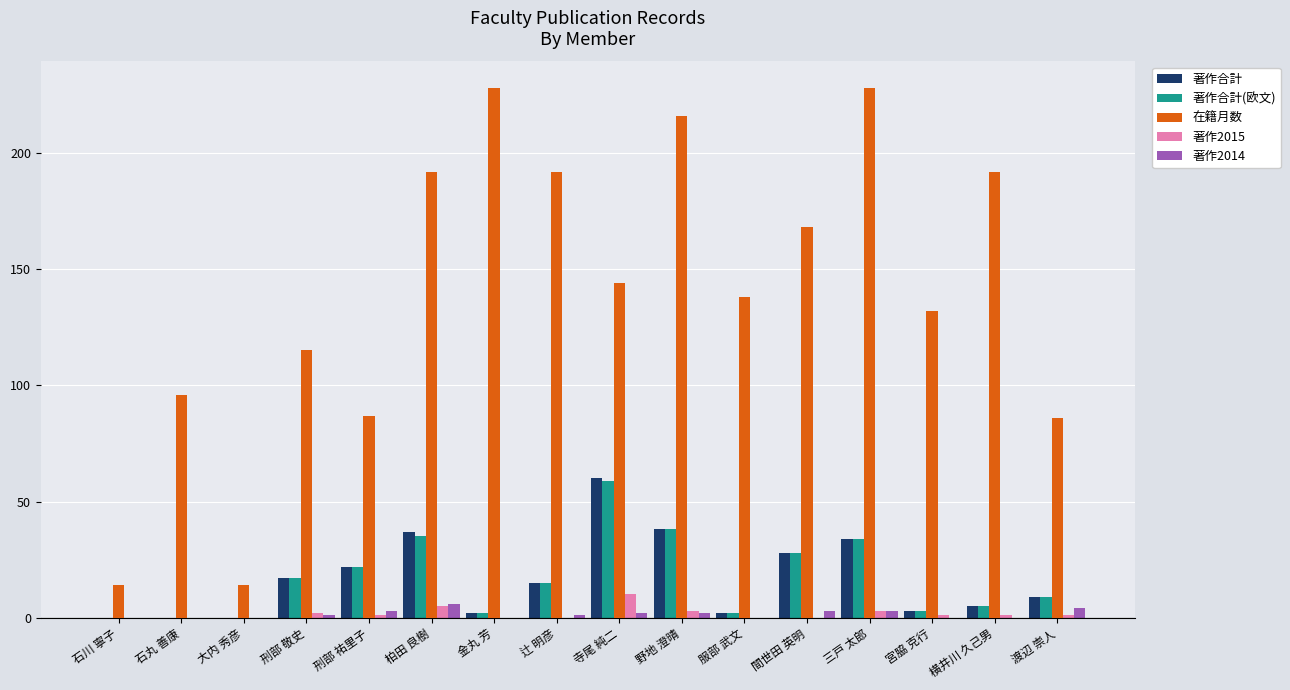

At which label does 著作合計 first exceed 15?

刑部 敬史